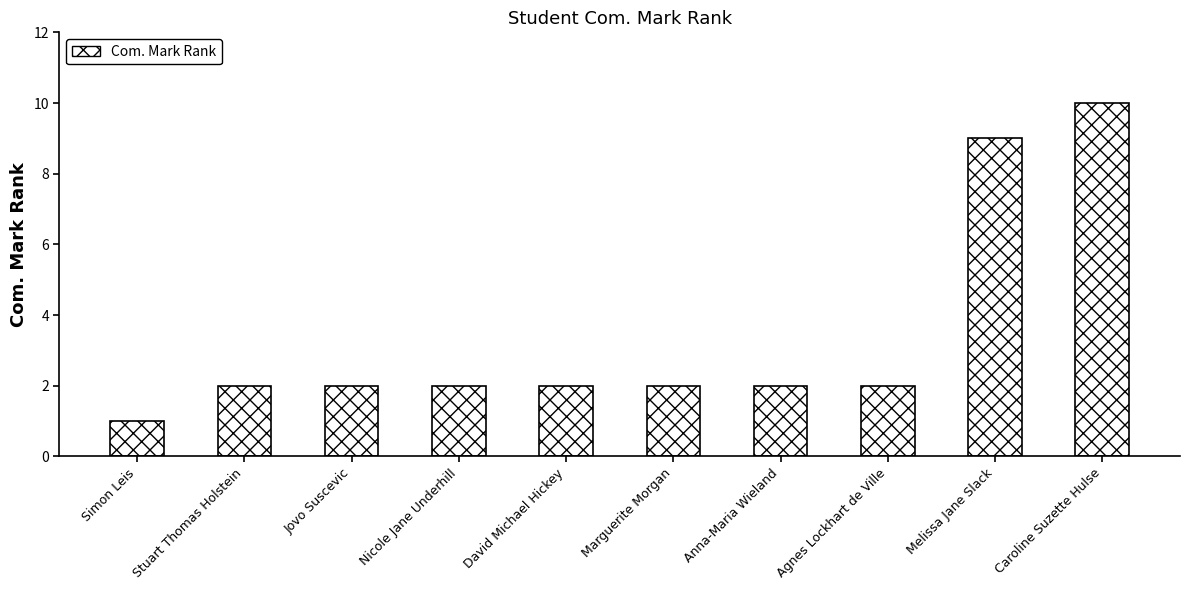

What is the average value?

3